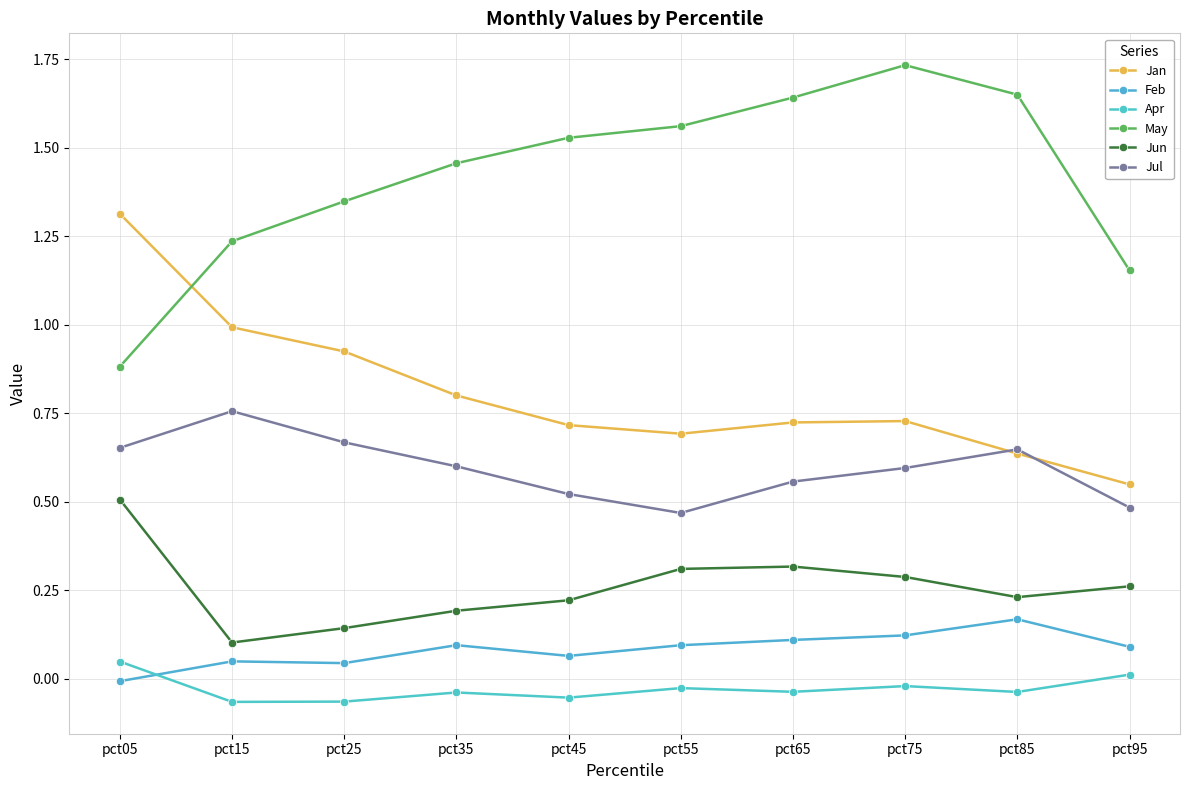

Which series has the widest spread of values?

May